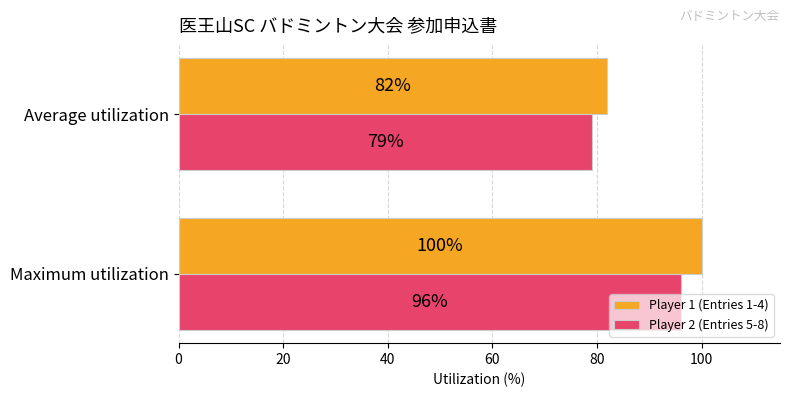

What are all the series names shown in the legend?

Player 1 (Entries 1-4), Player 2 (Entries 5-8)